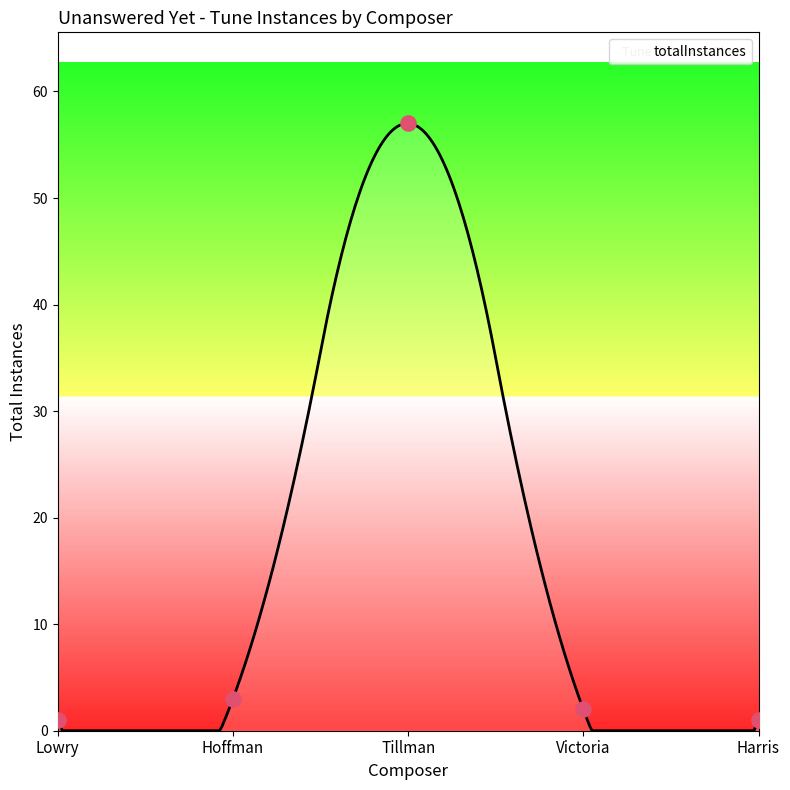

Which has a higher value, Harris or Lowry?

Harris